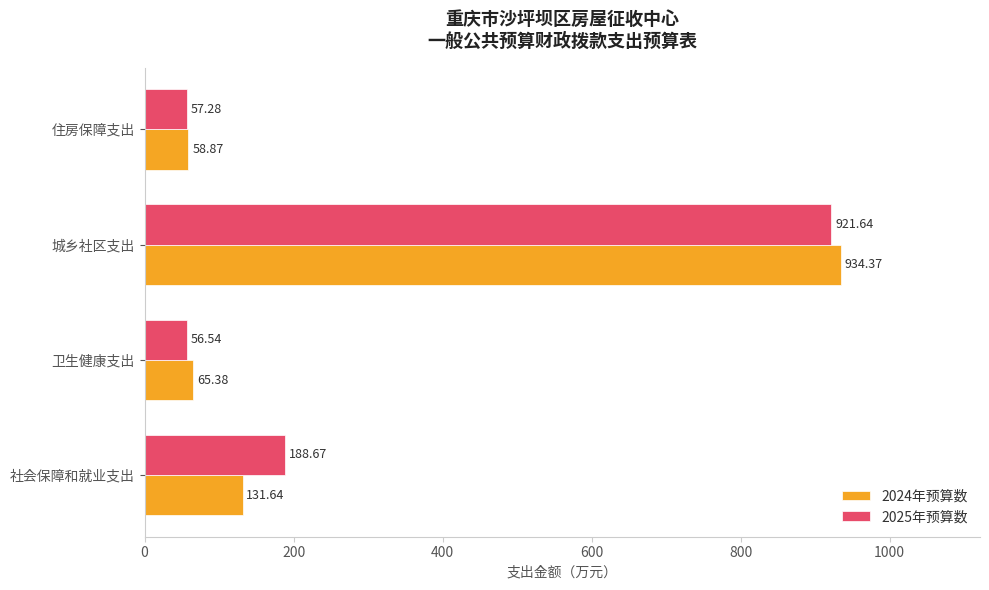

At how many categories does at least one series exceed 719?

1